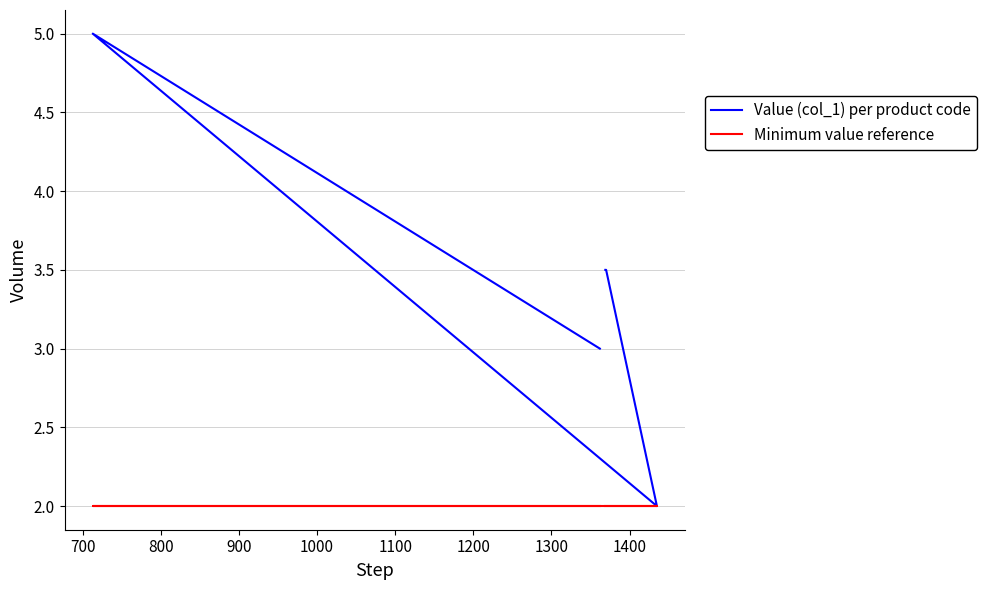

What is the spread (max minus min) of values at 1000?

1.0